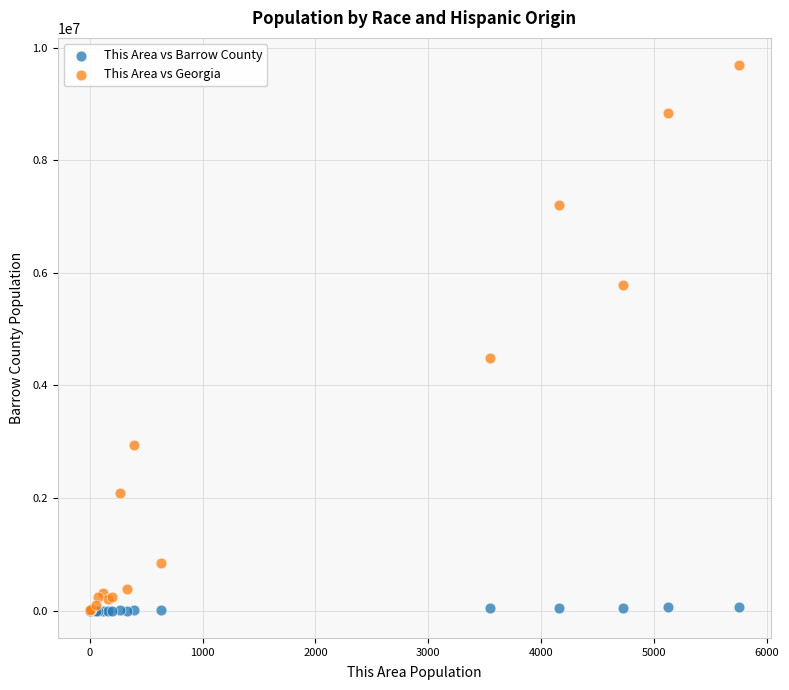

Which series contains the highest Y value?

This Area vs Georgia